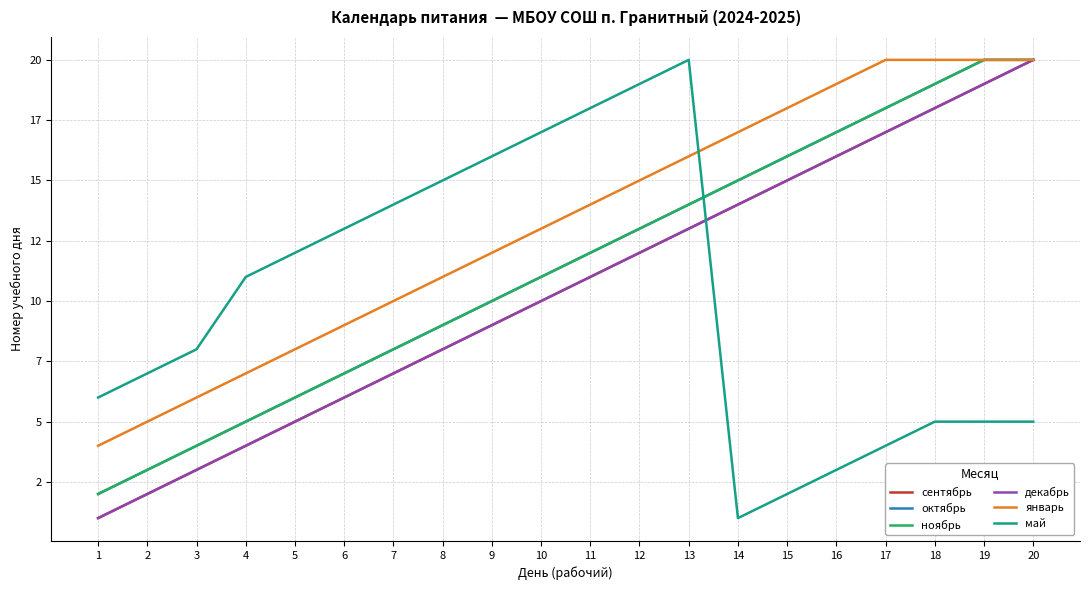

List the series in order of their peak value, lowest first.

сентябрь, октябрь, ноябрь, декабрь, январь, май